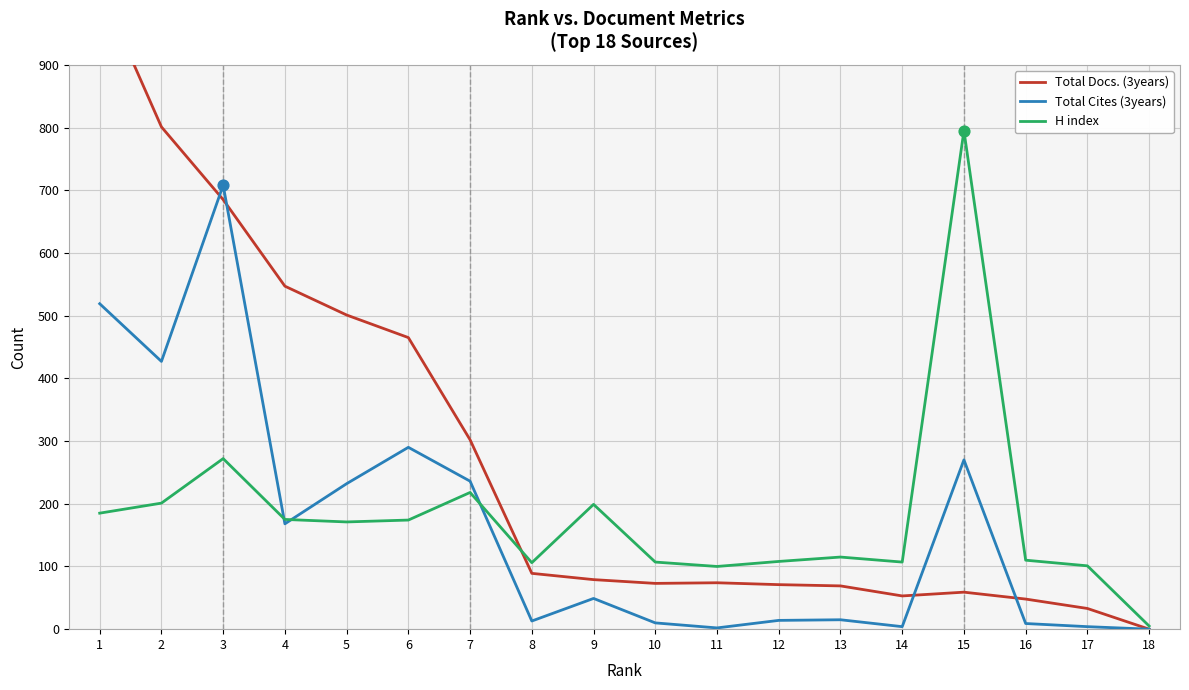

What are all the series names shown in the legend?

Total Docs. (3years), Total Cites (3years), H index